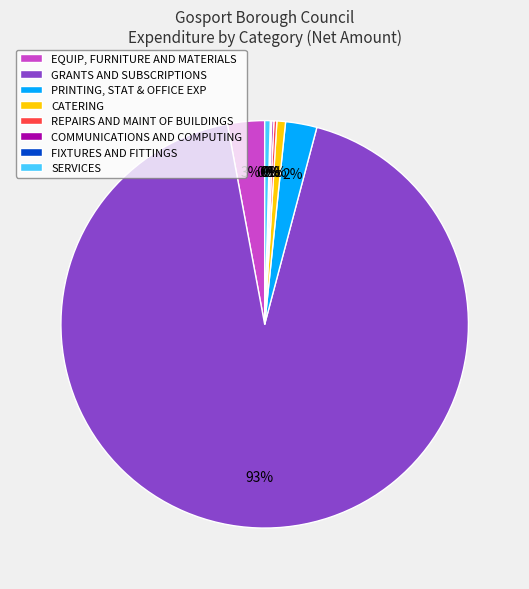

What percentage is the CATERING slice, to the nearest percent?

1%